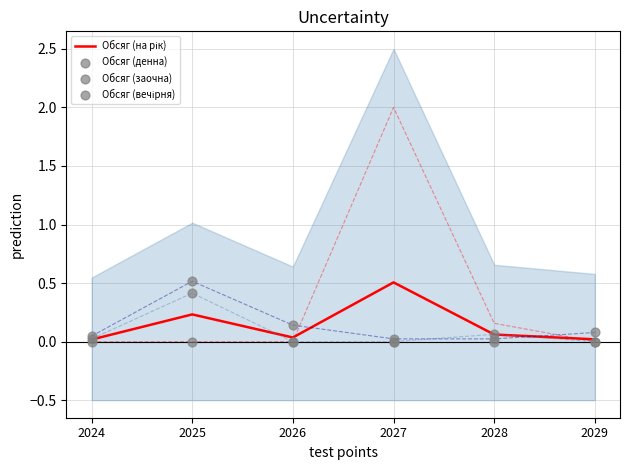

At which category is the sum across all series the highest?

2025